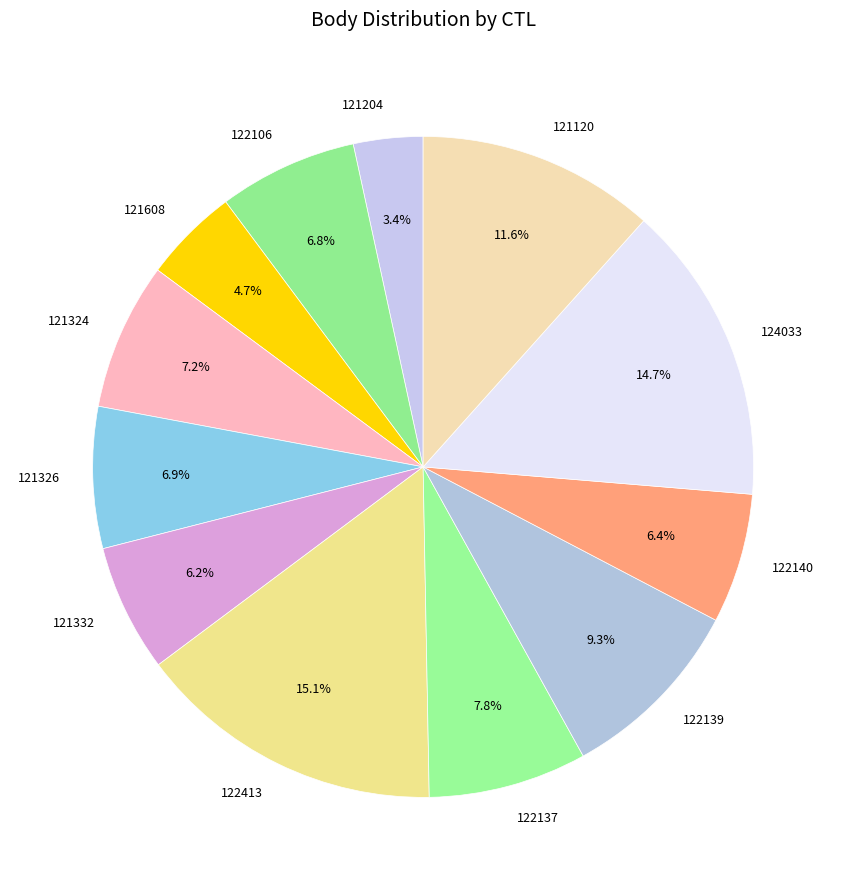

Which slice is the smallest?

121204